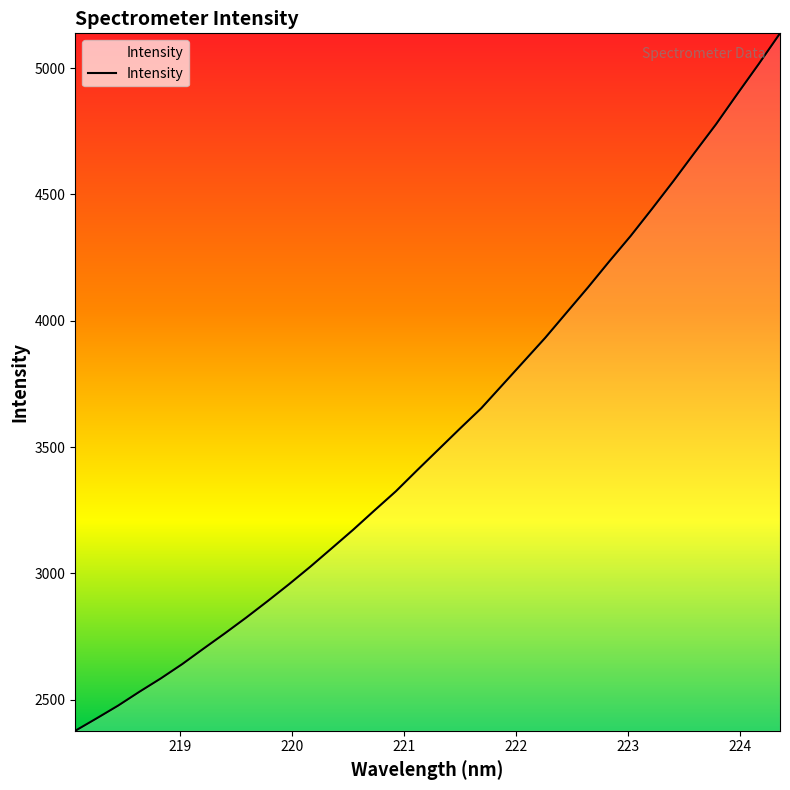

How many values are below 3490?

17